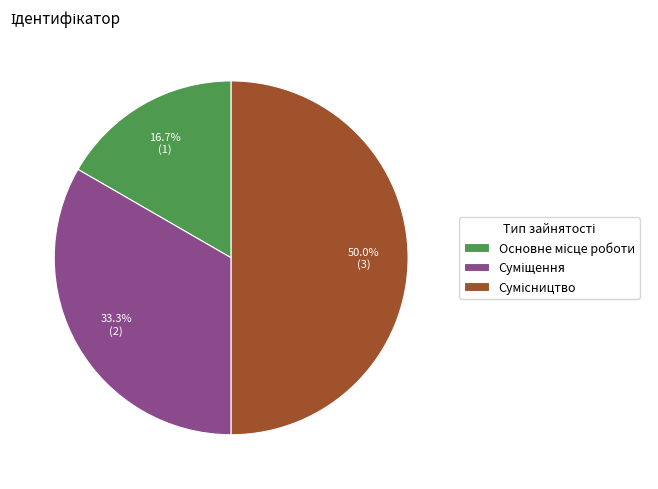

To the nearest percent, what is the difference between the largest and smallest slice percentages?

33%